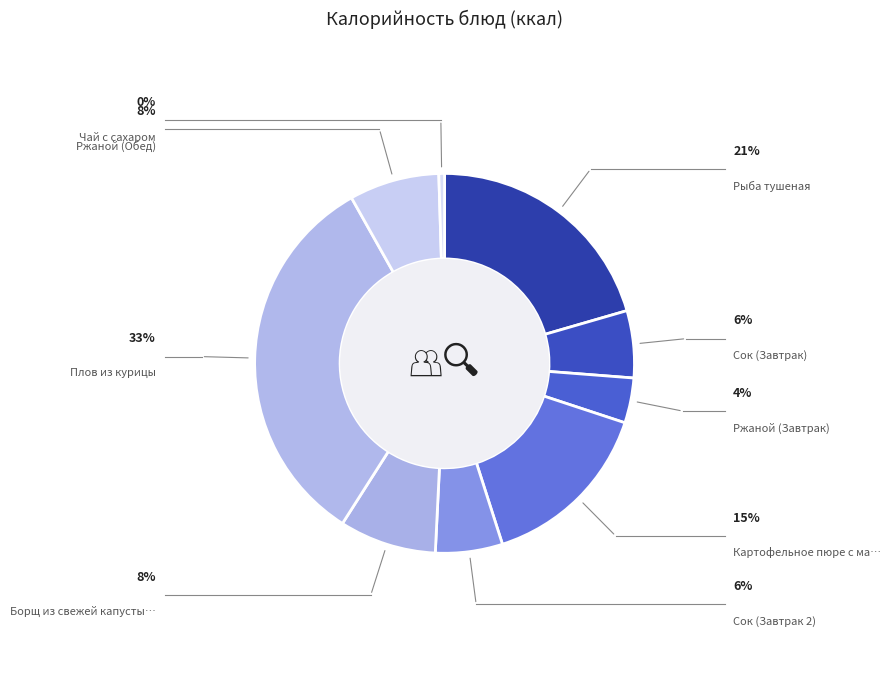

How many segments does this pie chart have?

9